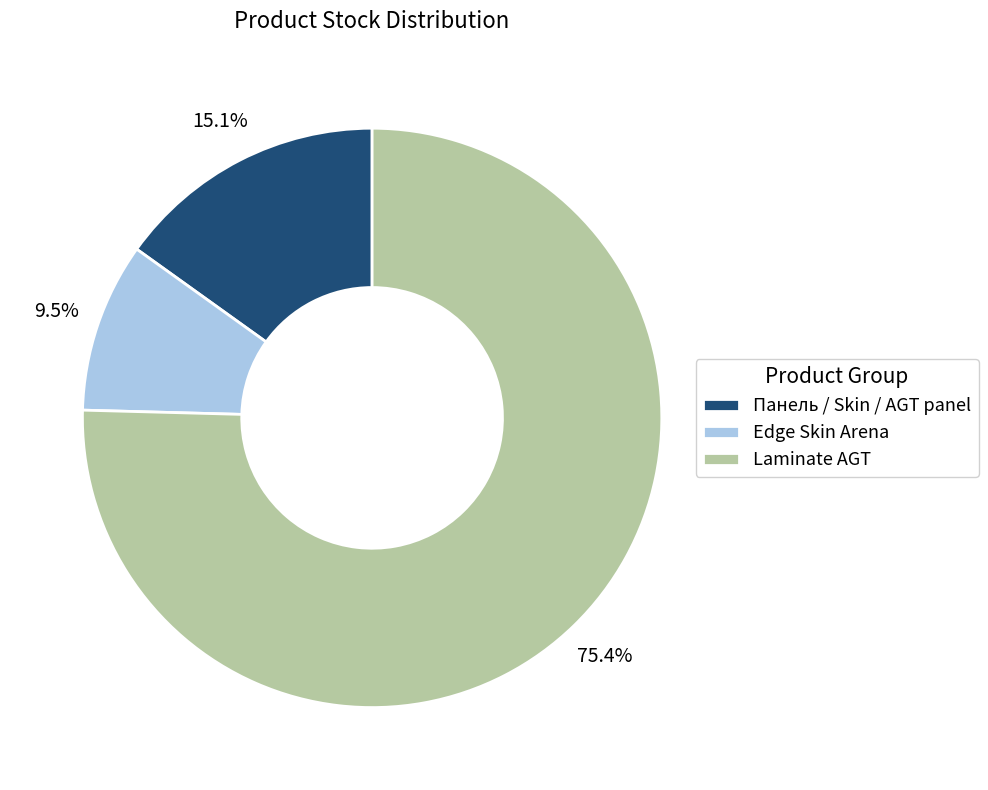

Between Laminate AGT and Edge Skin Arena, which is larger?

Laminate AGT